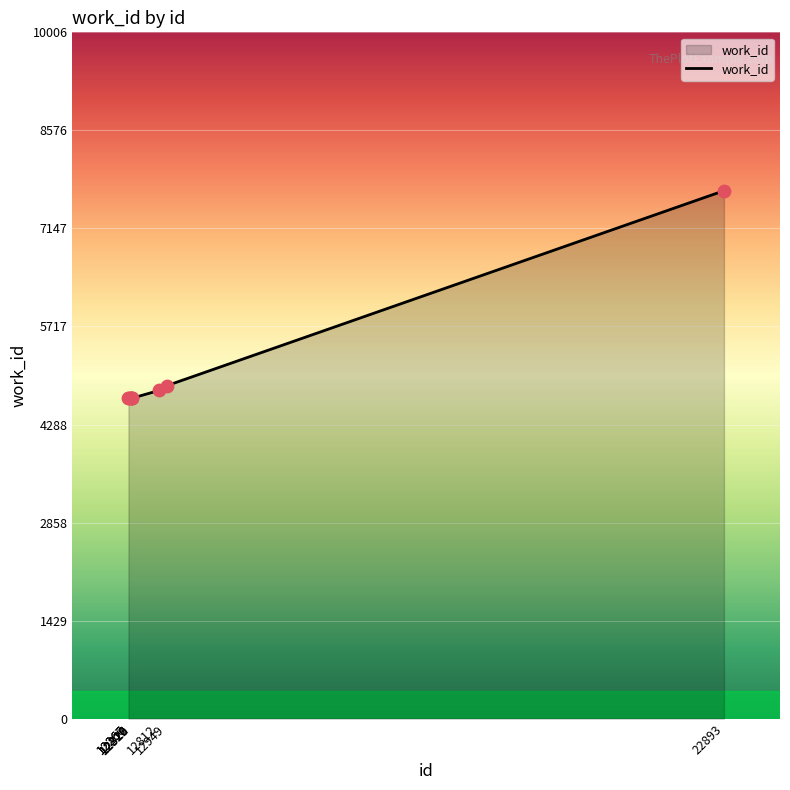

What is the change in value from 12320 to 22893?

+3026